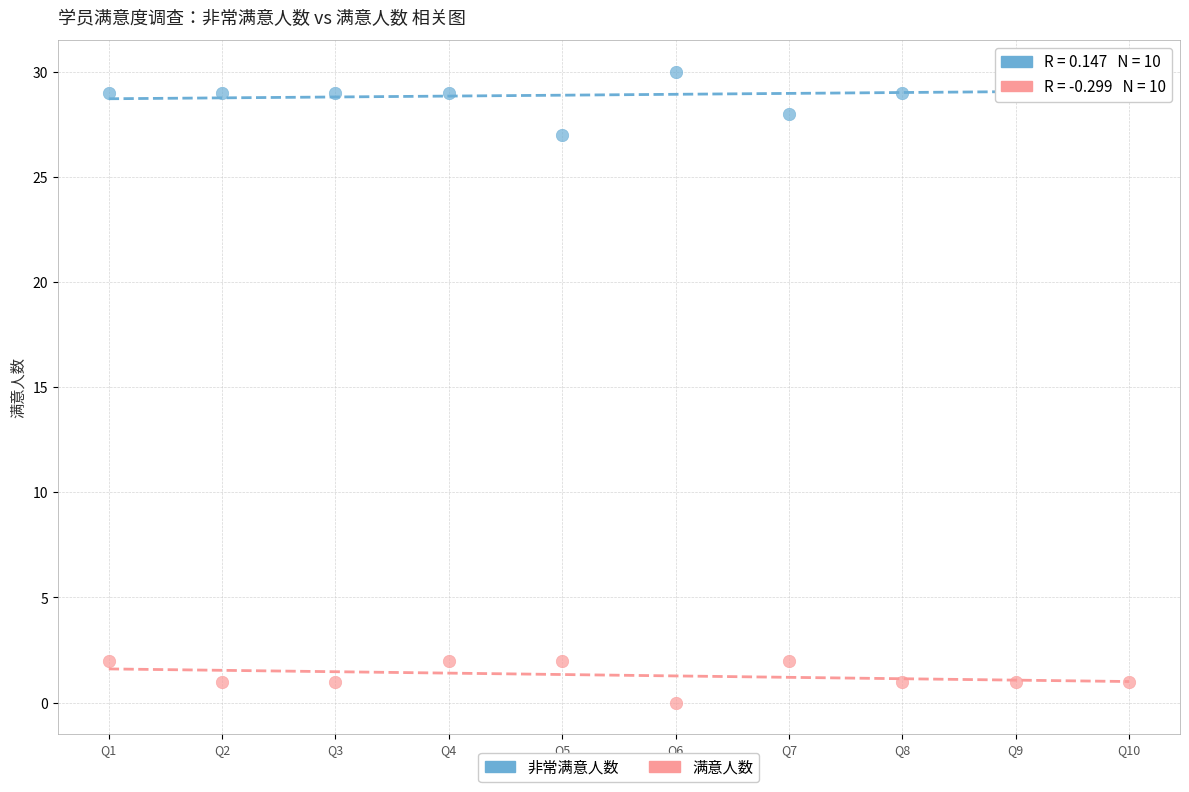

Across all series, what Y value is closest to 15?

27